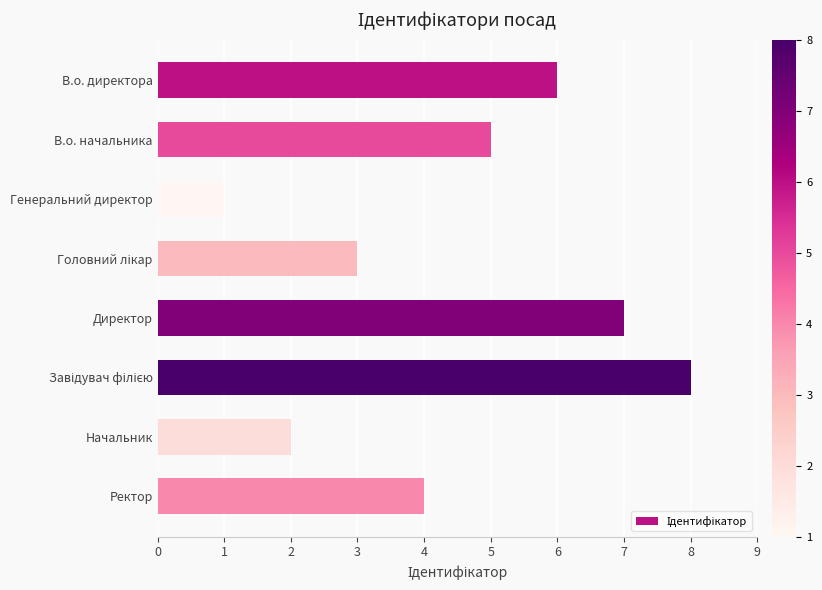

Which label corresponds to the smallest value in the chart?

Генеральний директор